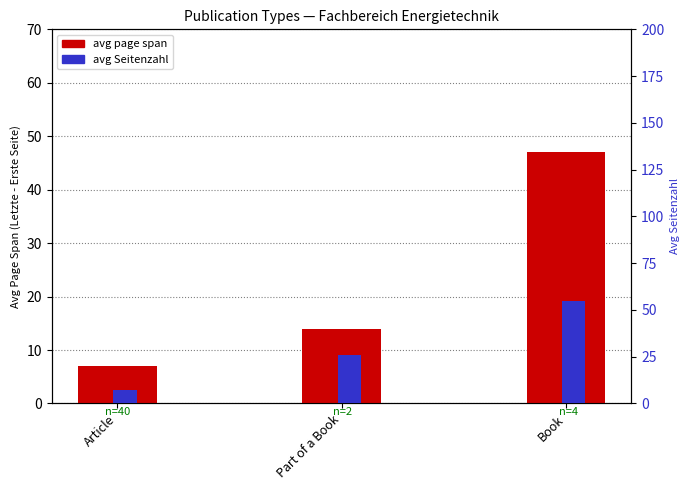

How many data points does each series have?

3